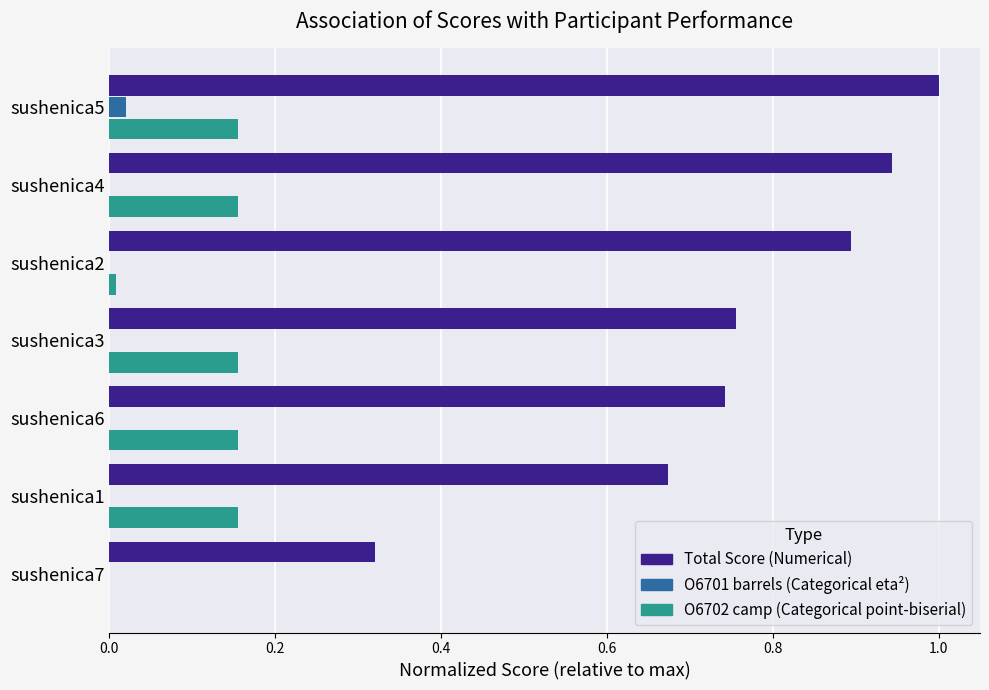

What is the total value across all series at sushenica4?

1.1